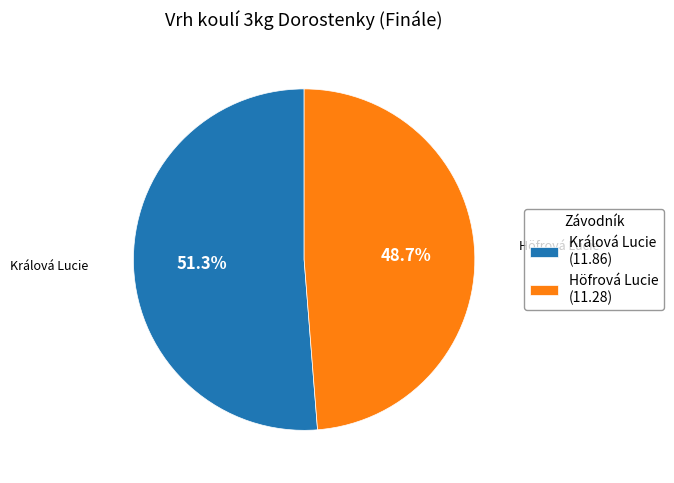

Is it true that Králová Lucie is 51% of the pie?

True